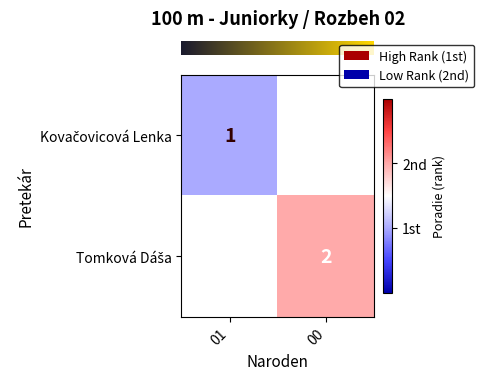

Which label corresponds to the smallest value in the chart?

01